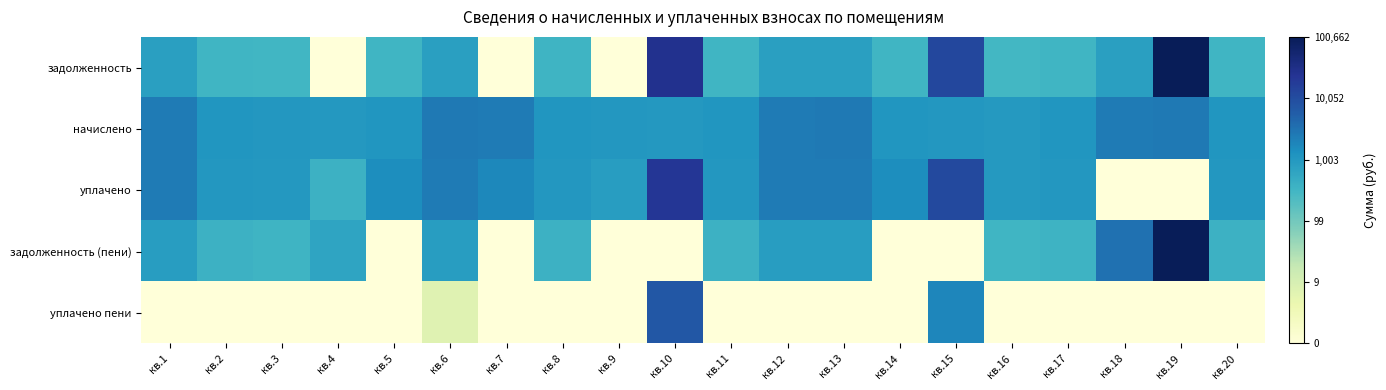

Rank the series at кв.1 from lowest to highest value.

уплачено пени, задолженность, задолженность (пени), уплачено, начислено